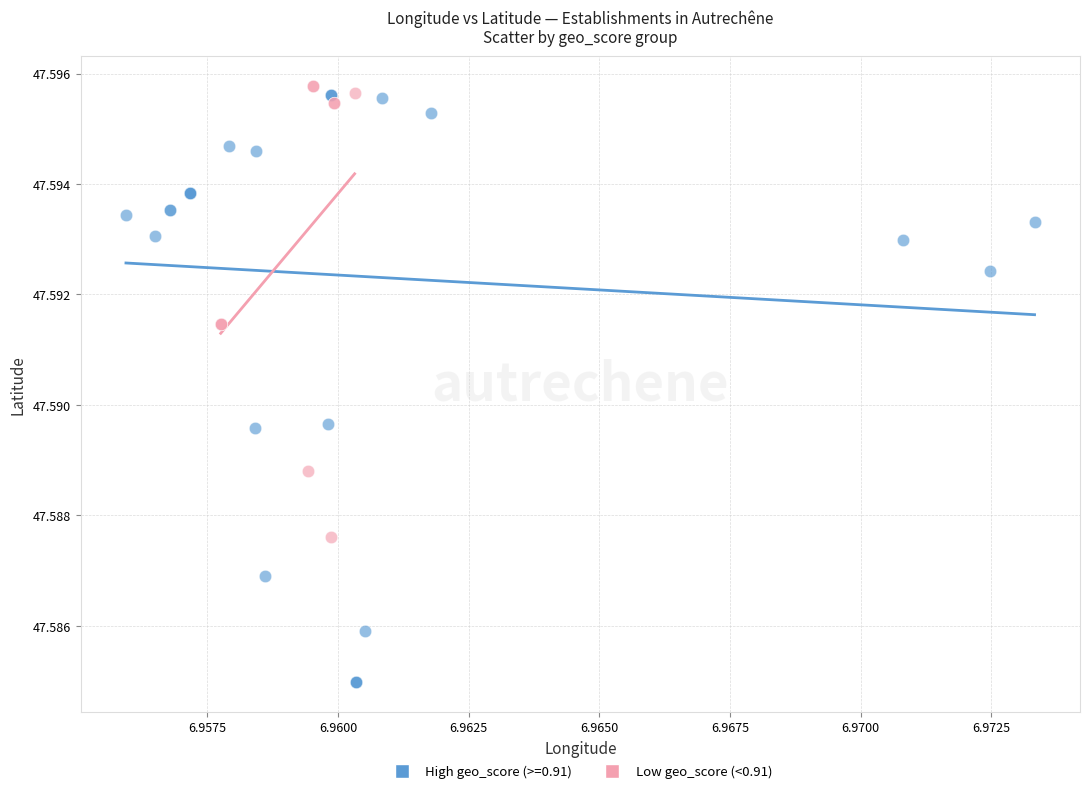

Which series has the largest Y range (max minus min)?

High geo_score (>=0.91)